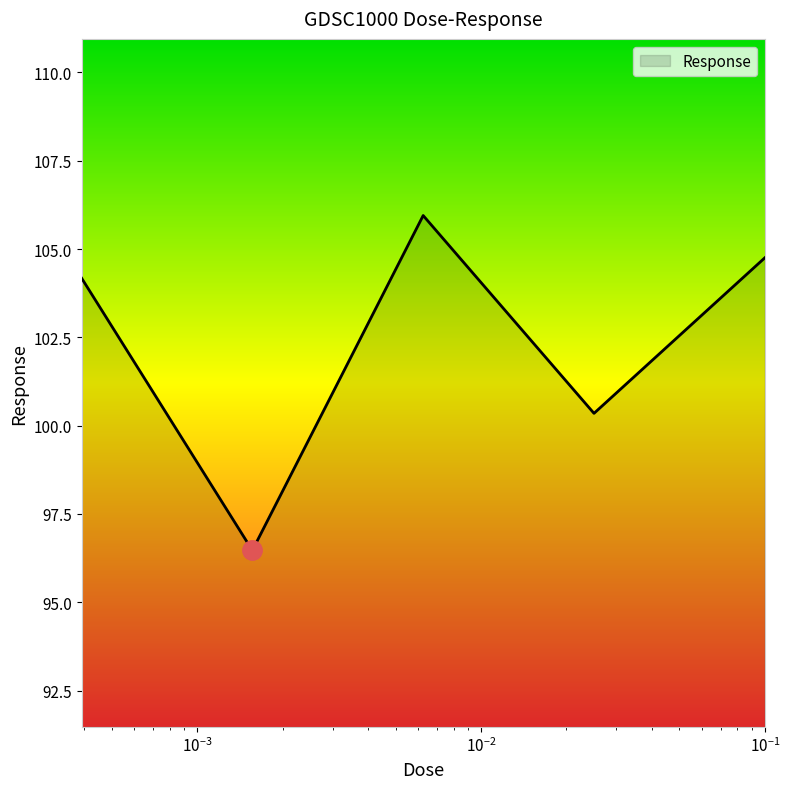

Reading left to right, list all the values displayed in this chart.

104.2	96.5	105.9	100.3	104.8